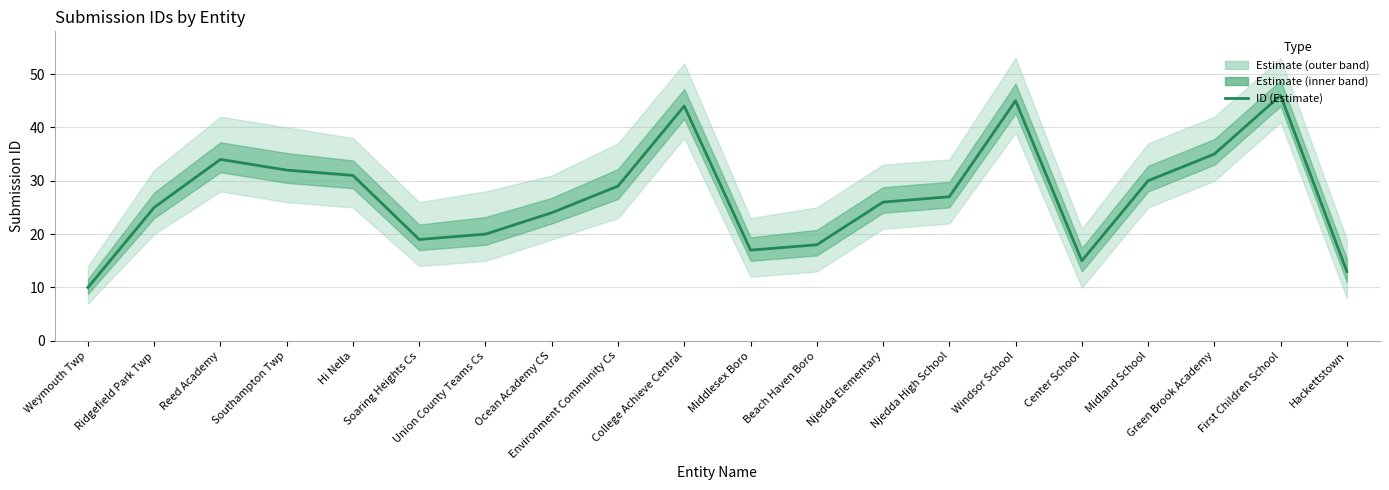

Count the number of values greater than 27.

9